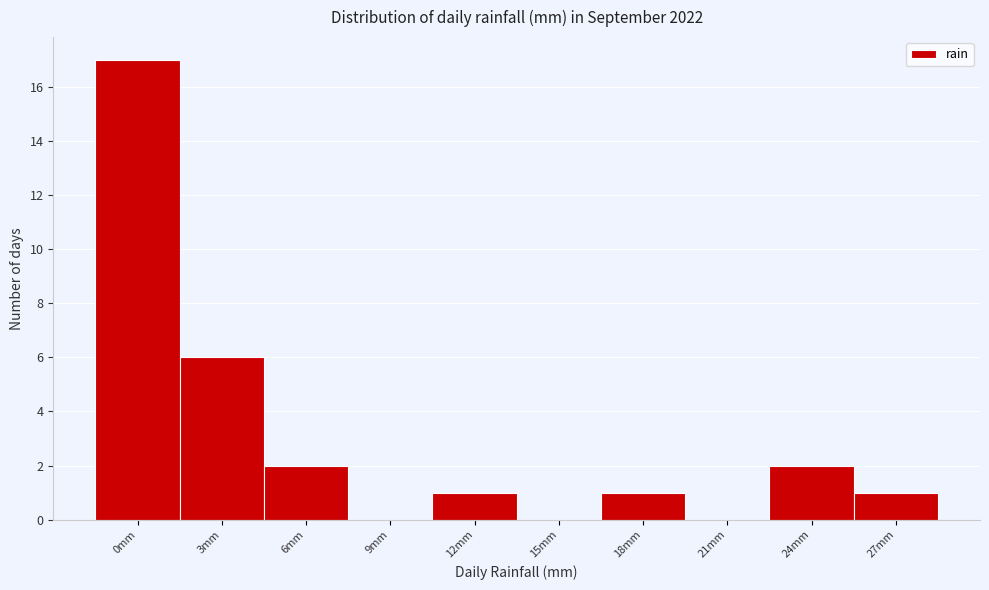

Reading right to left, list all the values displayed in this chart.

27mm=1	24mm=2	21mm=0	18mm=1	15mm=0	12mm=1	9mm=0	6mm=2	3mm=6	0mm=17